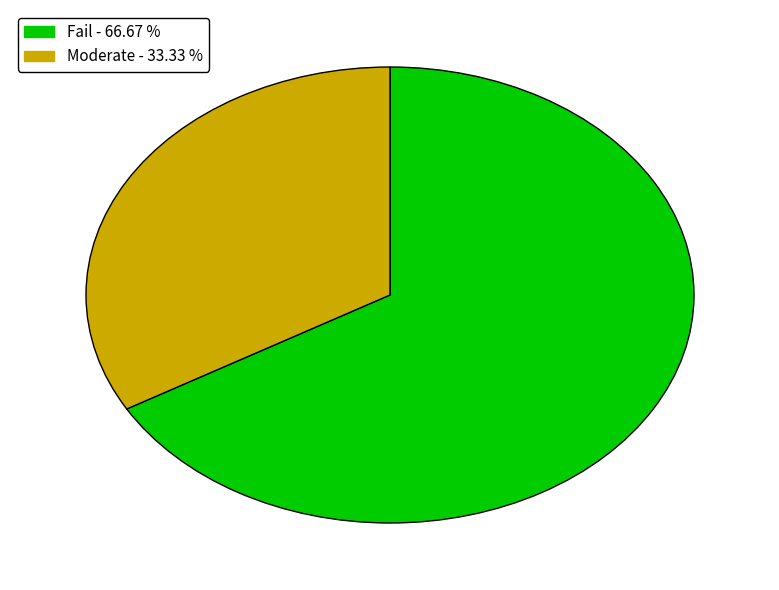

How many slices are in this pie chart?

2